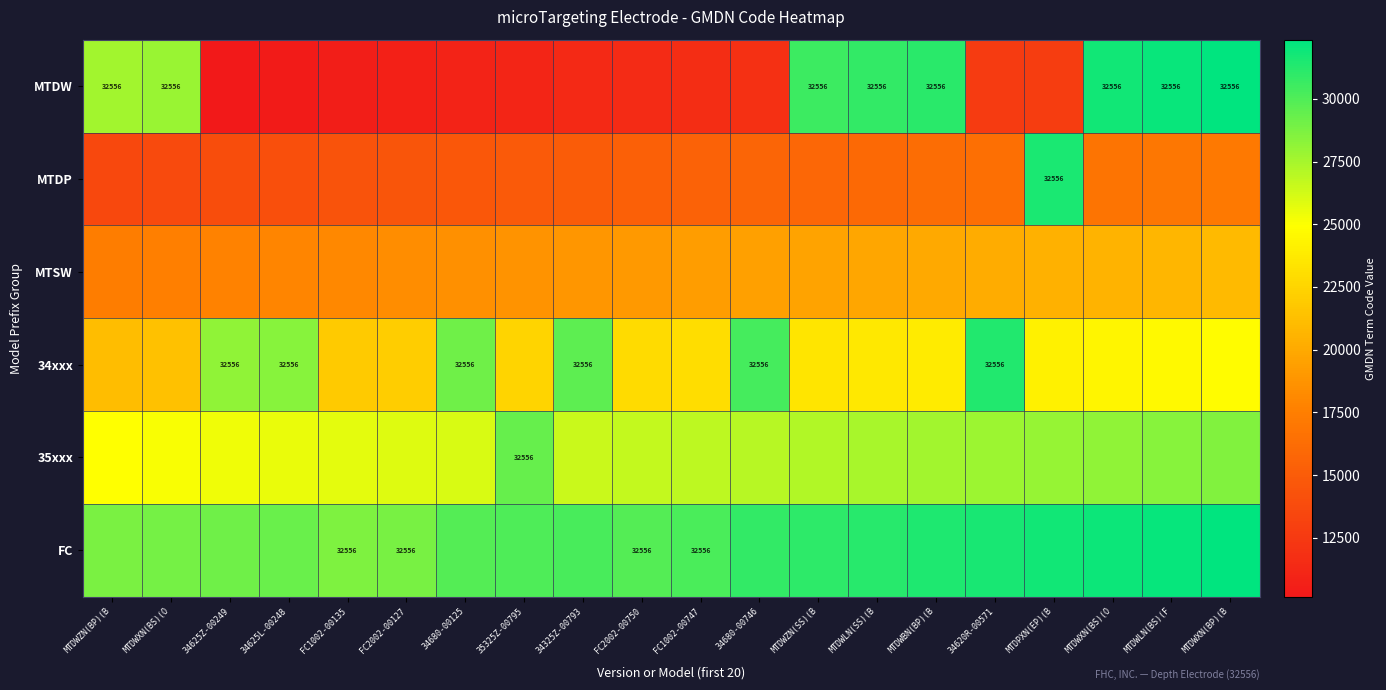

At which category is the sum across all series the highest?

MTDWXN(BP)(B